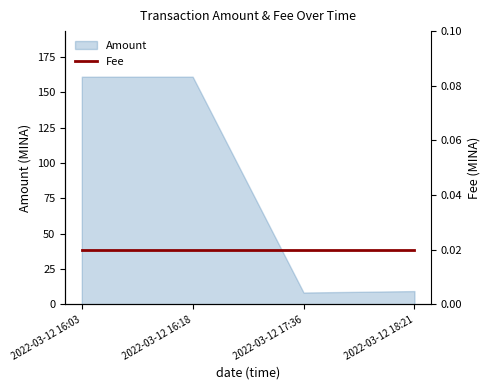

The value at 2022-03-12 18:21 is 2.5. True or false?

False